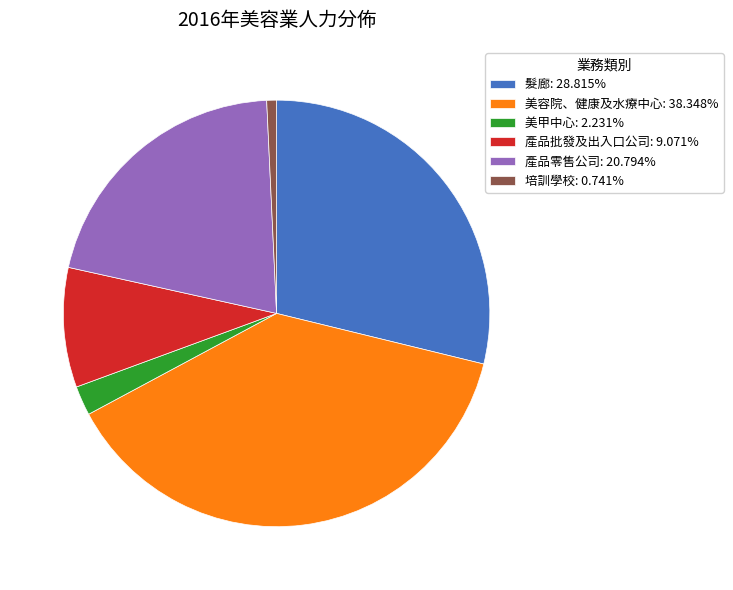

How many segments does this pie chart have?

6